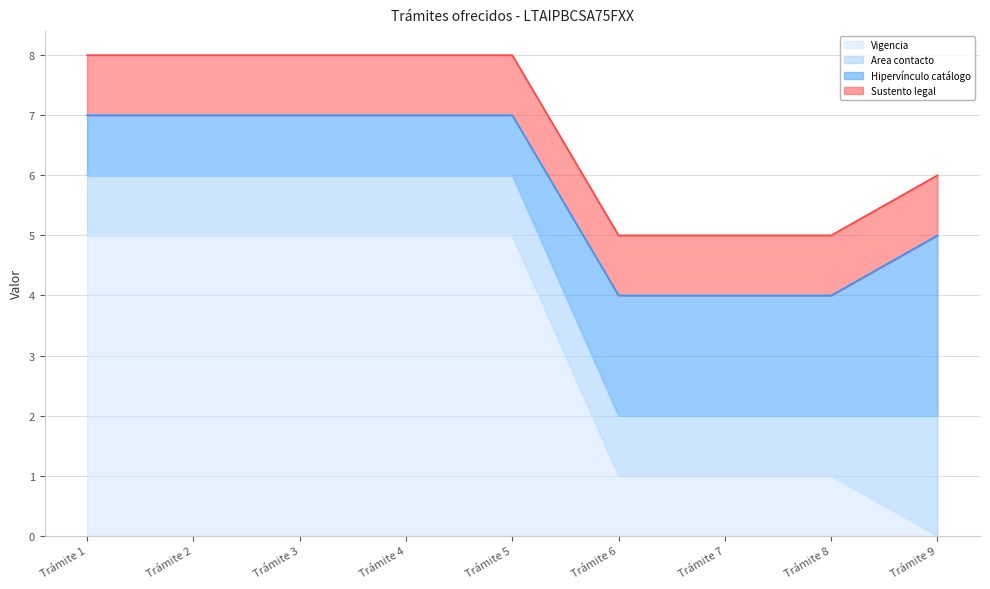

Reading left to right, list all the values displayed in this chart.

Vigencia: 5	5	5	5	5	1	1	1	0
Area contacto: 1	1	1	1	1	1	1	1	2
Hipervínculo catálogo: 1	1	1	1	1	2	2	2	3
Sustento legal: 1	1	1	1	1	1	1	1	1